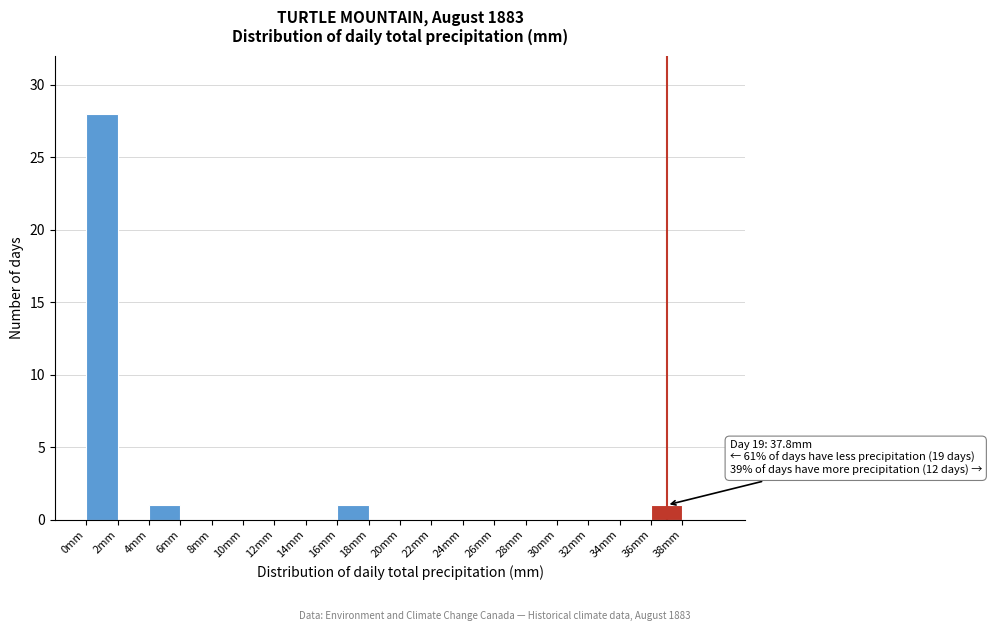

Which range on the x-axis has the tallest bar?

0 to 2